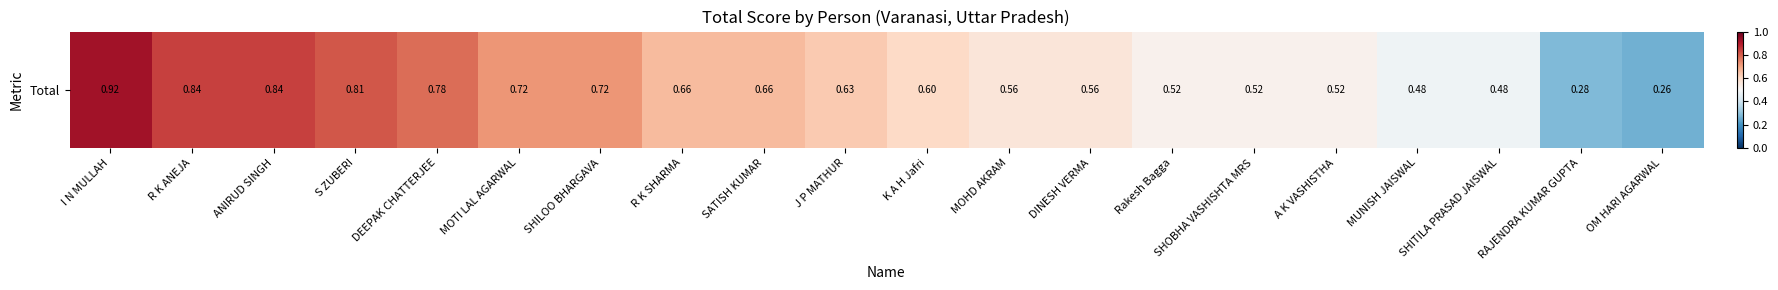

What is the sum of all values?

12.4